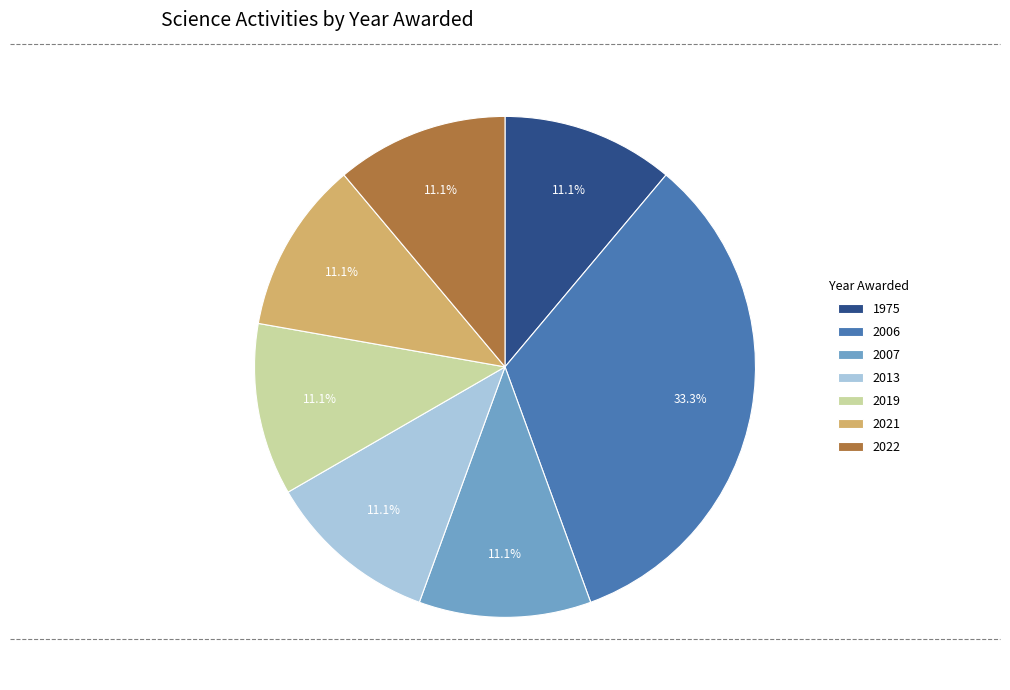

What is the total percentage of 2019 and 1975?

22.2%